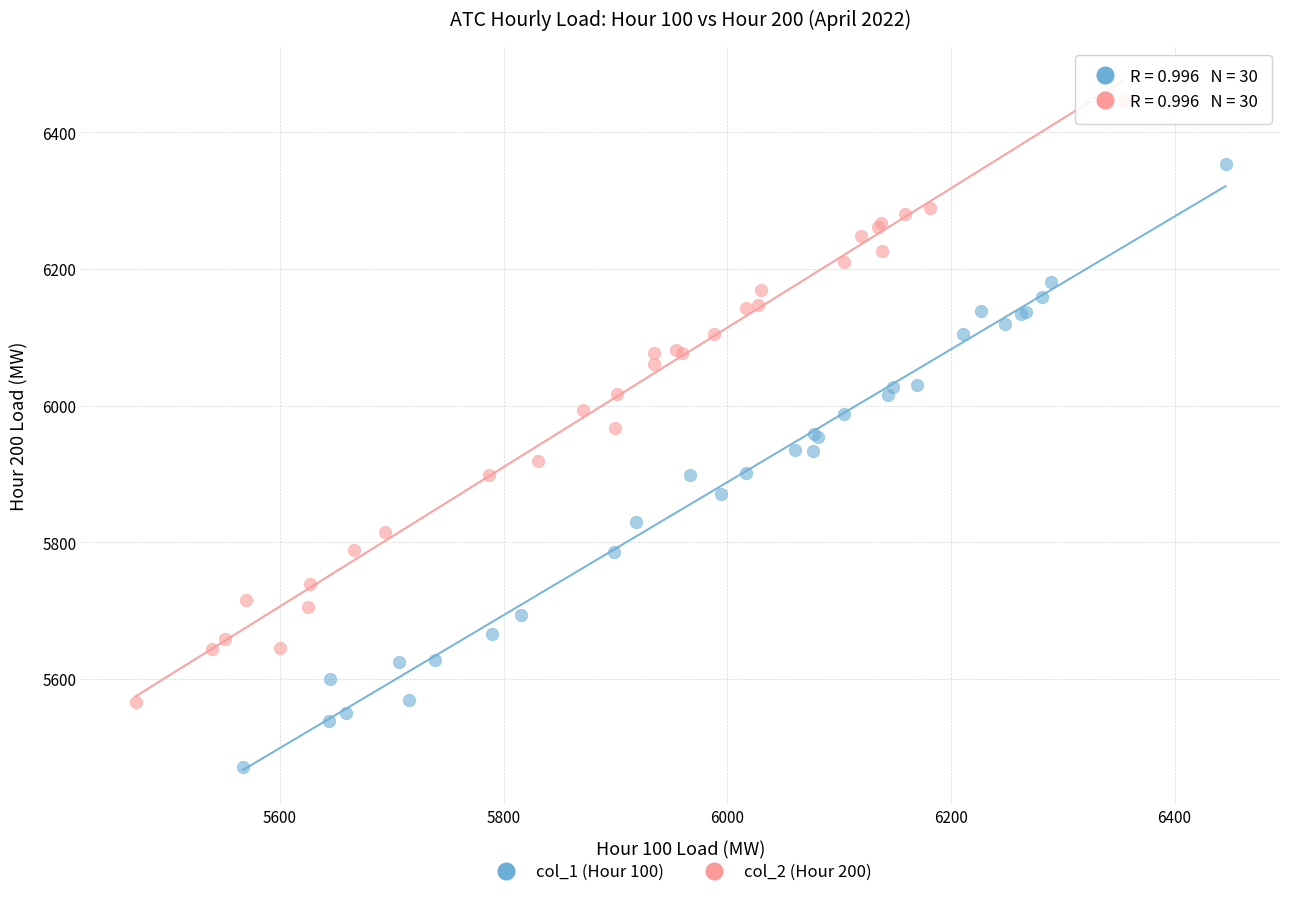

Which series contains the lowest Y value?

col_1 (Hour 100)